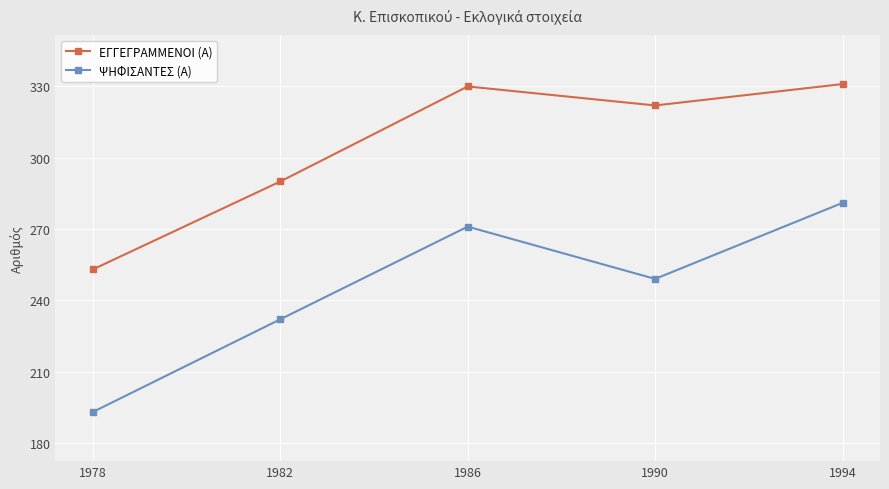

Where is ΕΓΓΕΓΡΑΜΜΕΝΟΙ (Α) nearest to the value 292?

1982